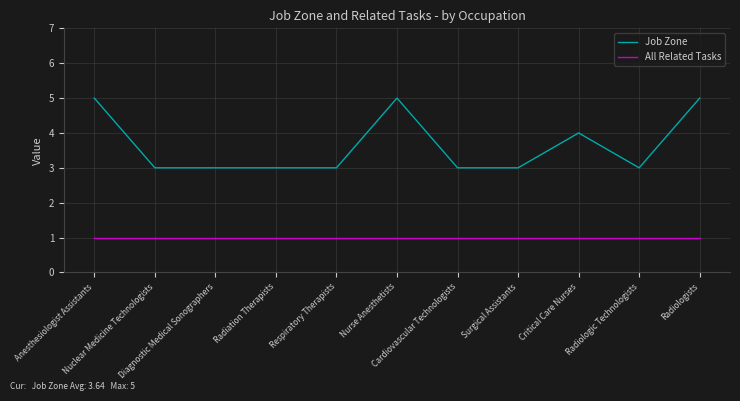

True or false: Job Zone and All Related Tasks intersect in this chart.

False